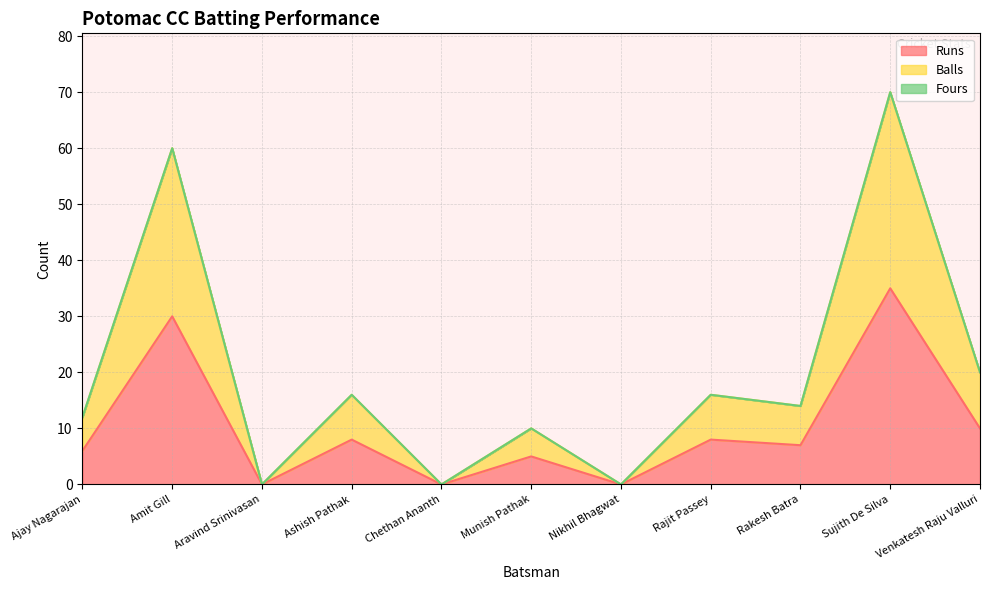

How many interior local valleys does the Balls series have?

4